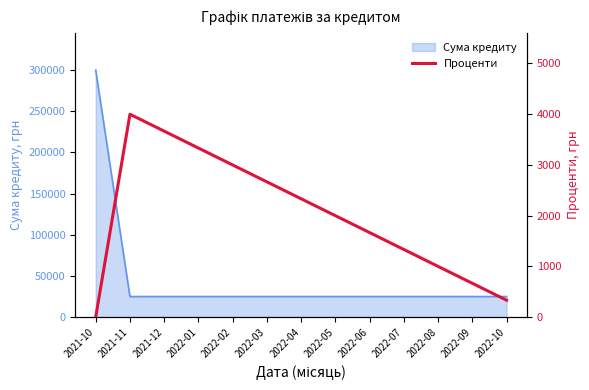

The chart shows a value of 1332.5 at 2022-07. True or false?

True